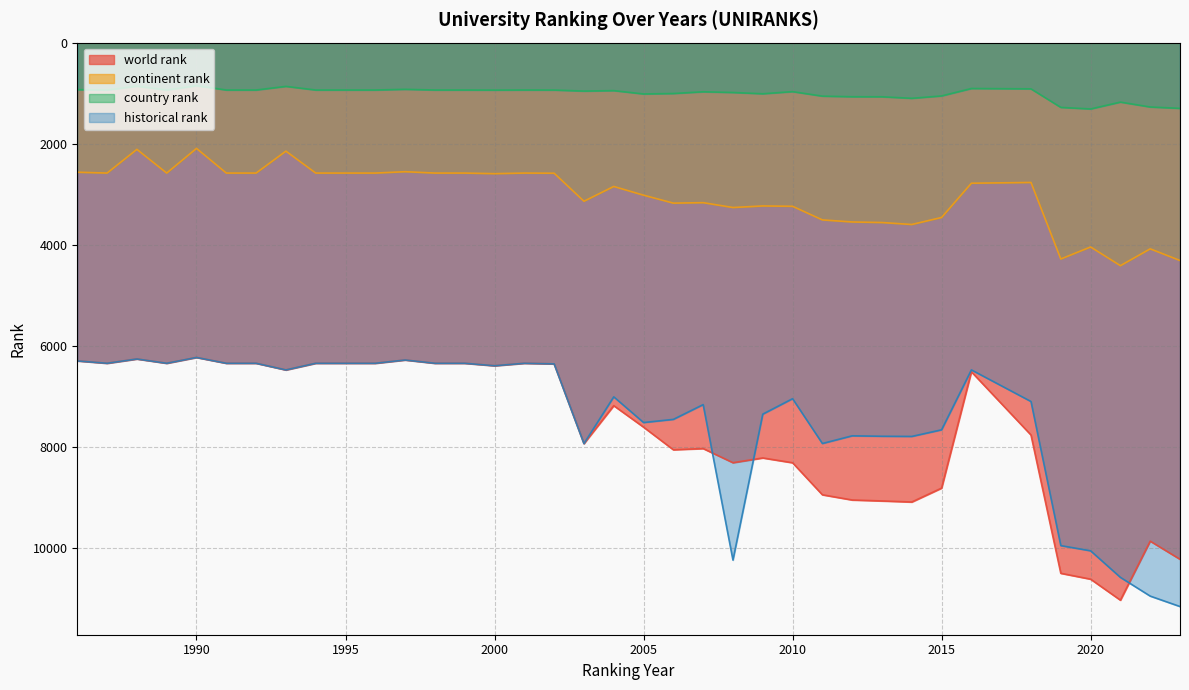

What is the average value of the country rank series?

1002.6